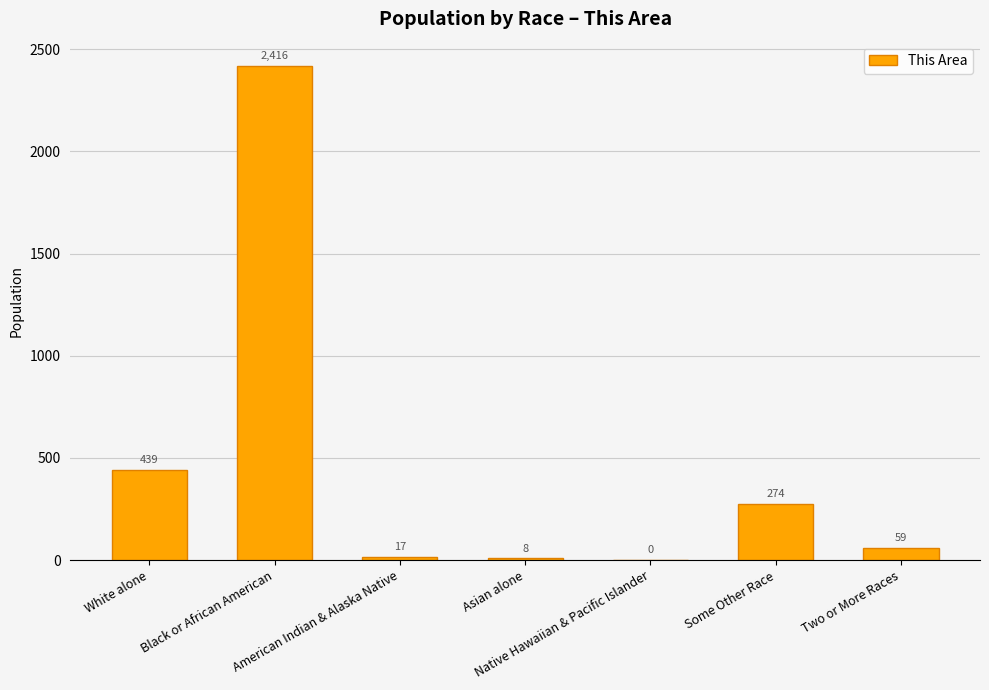

What is the maximum value shown in the chart?

2416